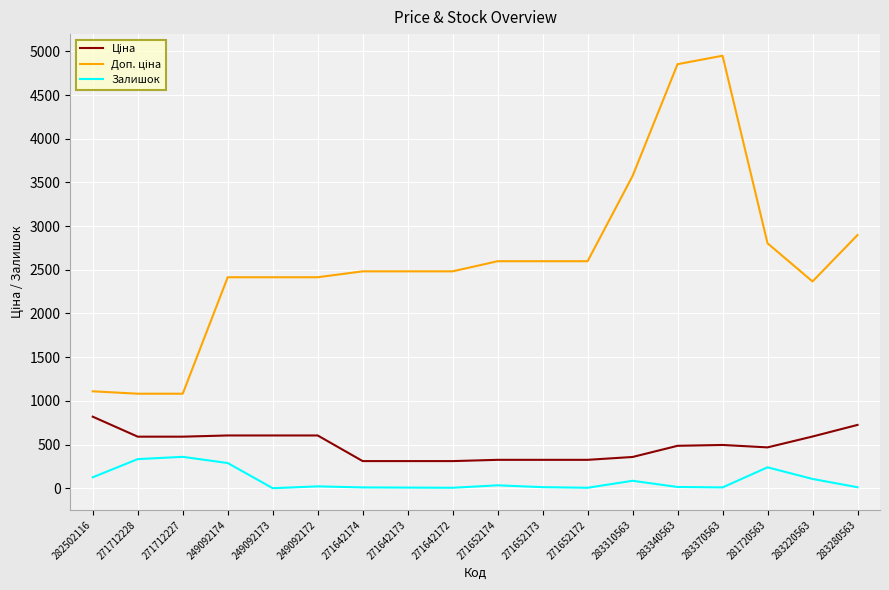

What is the difference between the maximum and minimum values in the Залишок series?

359.0